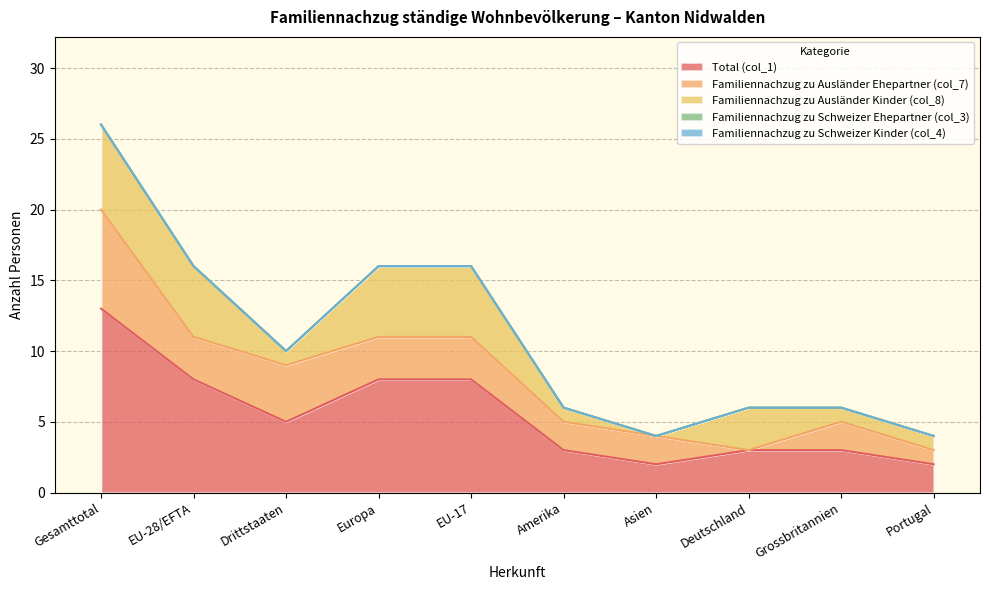

Reading left to right, what are all the values shown in this chart?

Total (col_1): 13	8	5	8	8	3	2	3	3	2
Familiennachzug zu Ausländer Ehepartner (col_7): 7	3	4	3	3	2	2	0	2	1
Familiennachzug zu Ausländer Kinder (col_8): 6	5	1	5	5	1	0	3	1	1
Familiennachzug zu Schweizer Ehepartner (col_3): 0	0	0	0	0	0	0	0	0	0
Familiennachzug zu Schweizer Kinder (col_4): 0	0	0	0	0	0	0	0	0	0